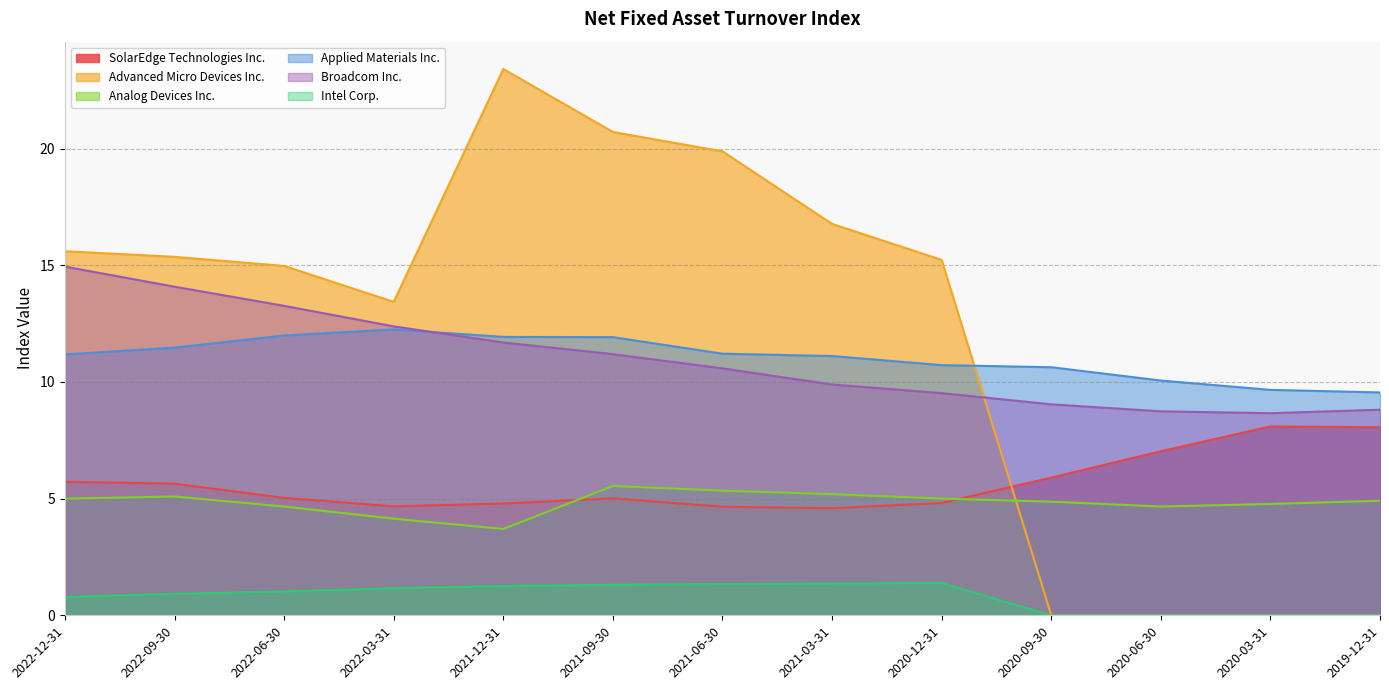

What is the sum of all Advanced Micro Devices Inc. values?

155.4